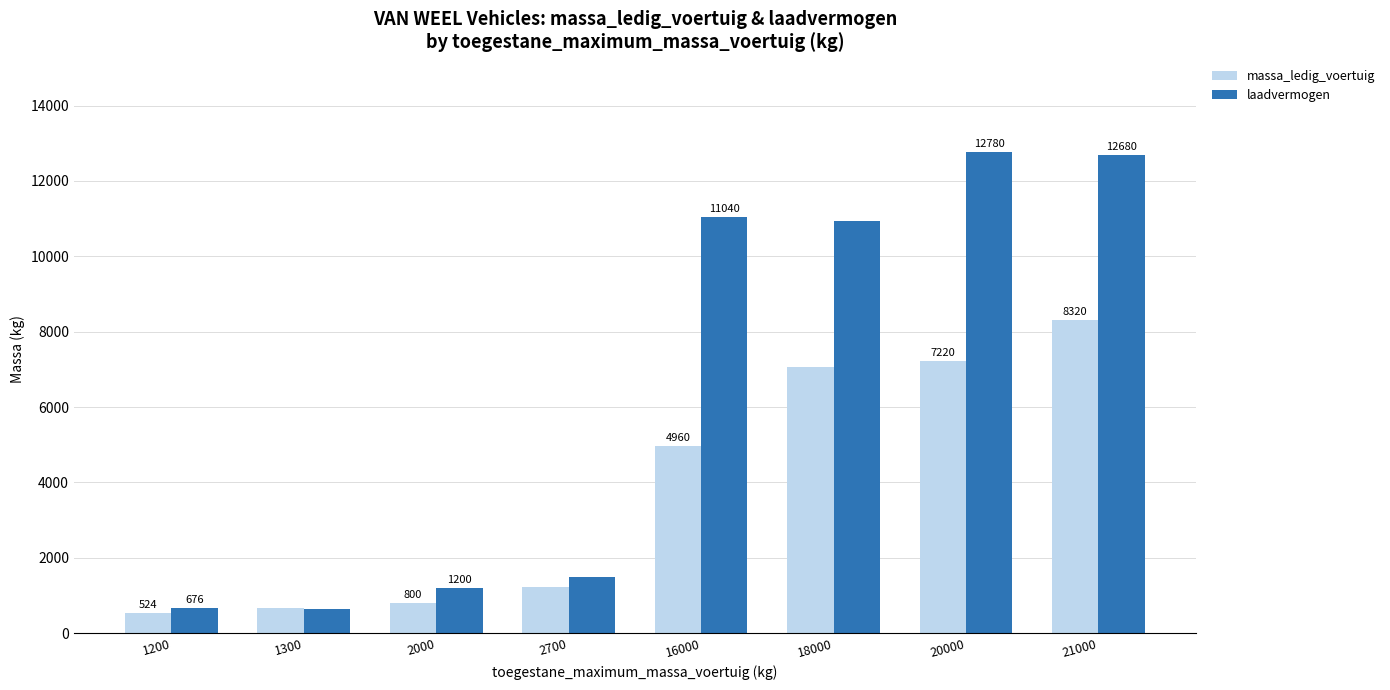

What is the difference between the highest and lowest values at 21000?

4360